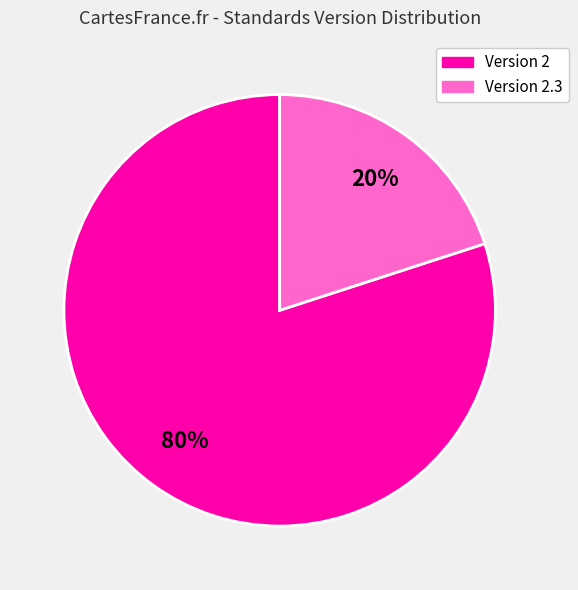

To the nearest percent, what is the difference between the largest and smallest slice percentages?

60%